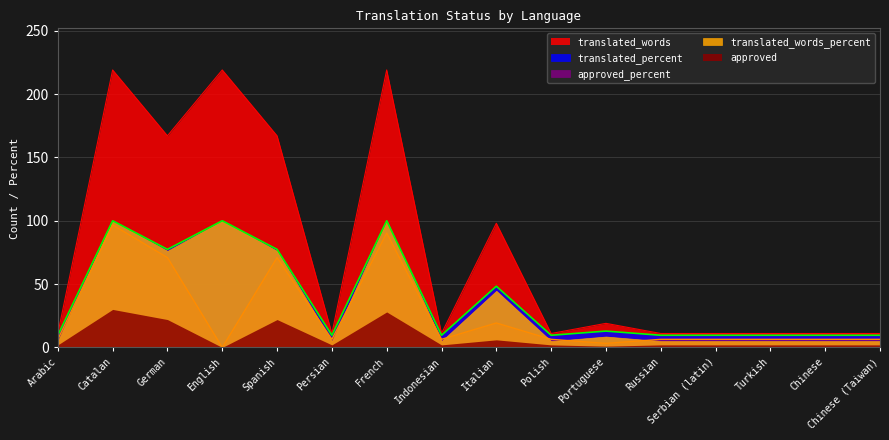

What is the greatest value displayed?

219.0